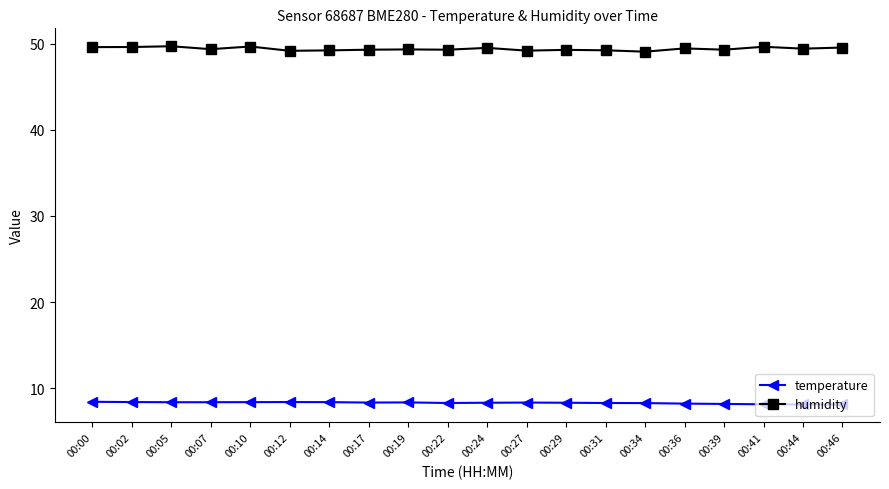

Which series has the largest total across all categories?

humidity